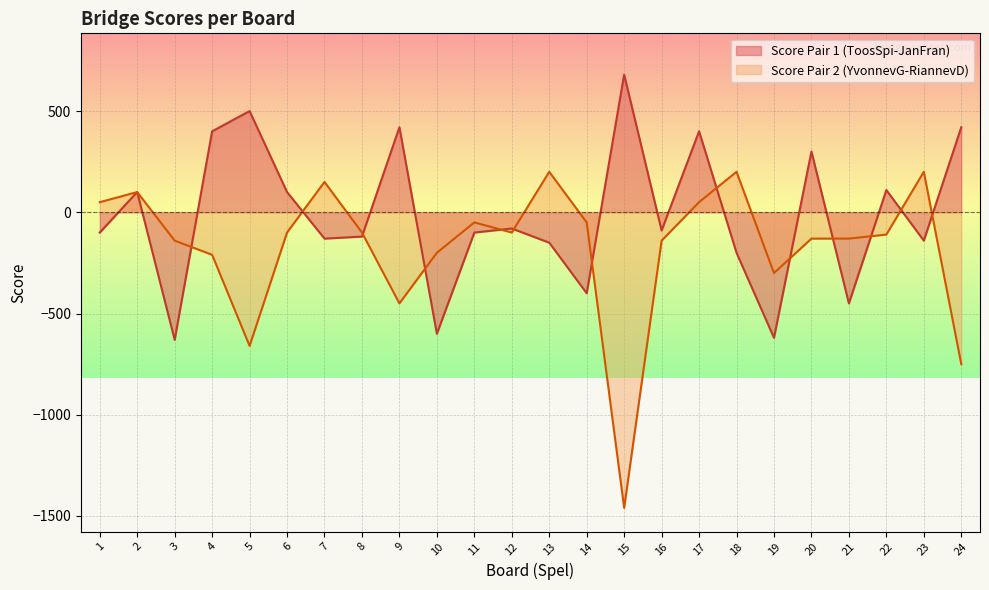

After their last crossing, which series has the higher values: Score Pair 2 or Score Pair 1?

Score Pair 1